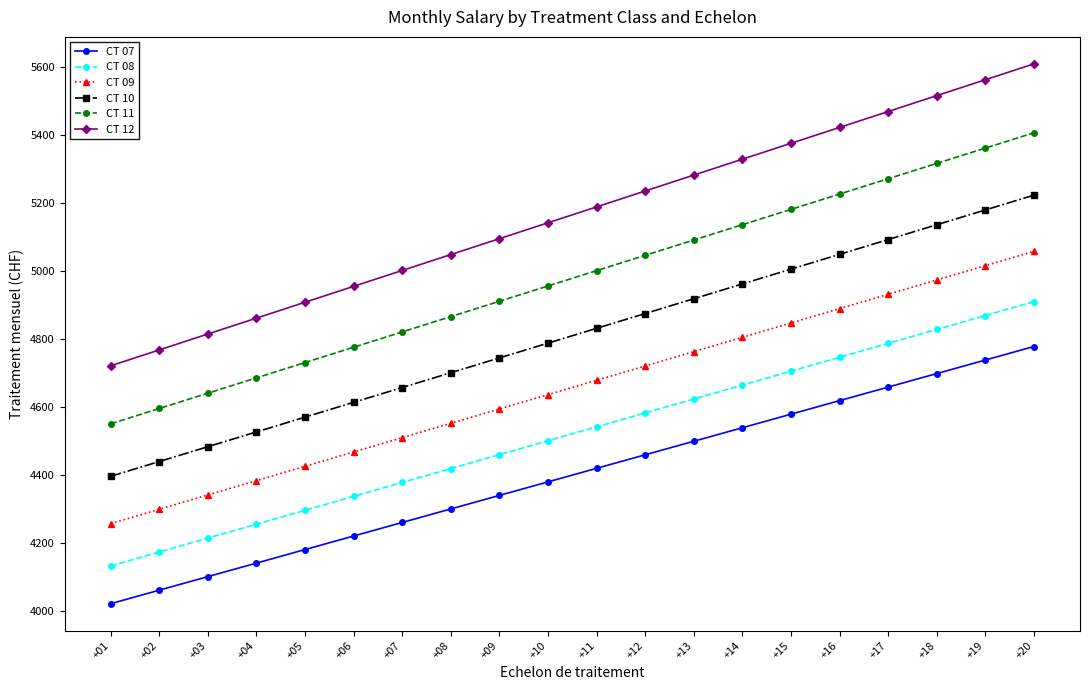

What are all the series names shown in the legend?

CT 07, CT 08, CT 09, CT 10, CT 11, CT 12